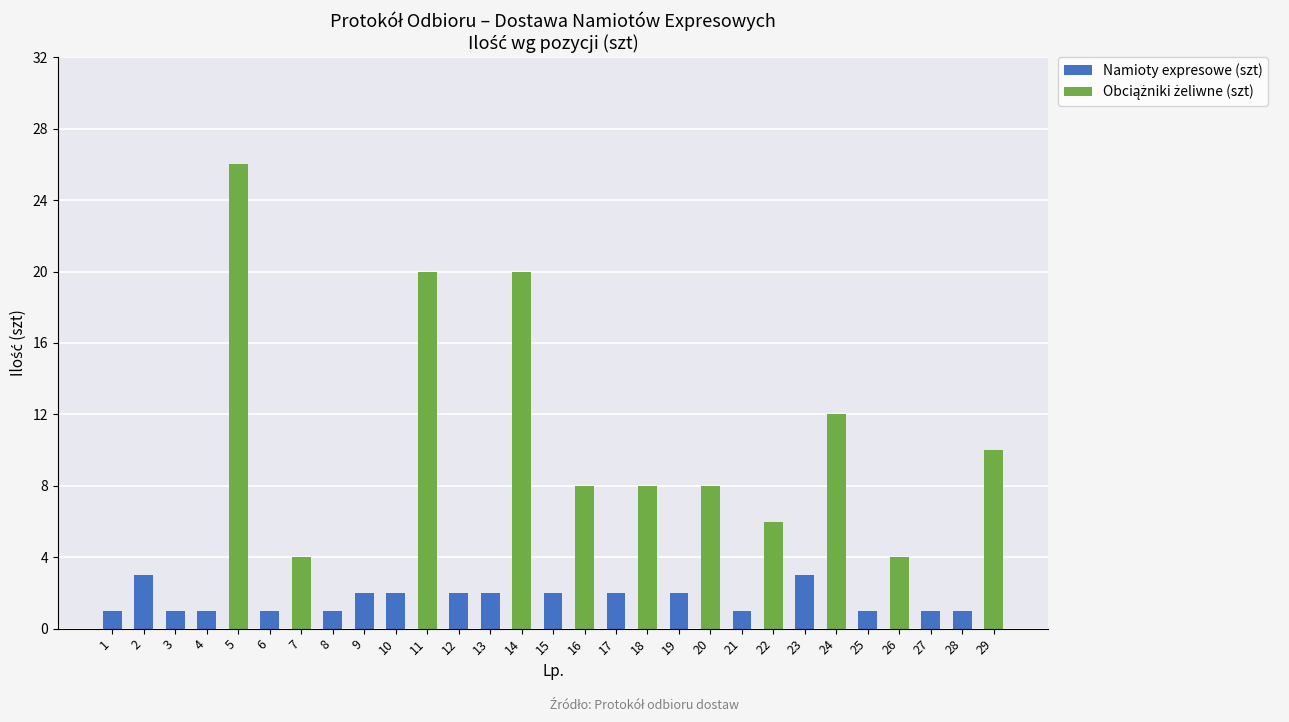

What is the highest value of the Namioty expresowe (szt) series?

3